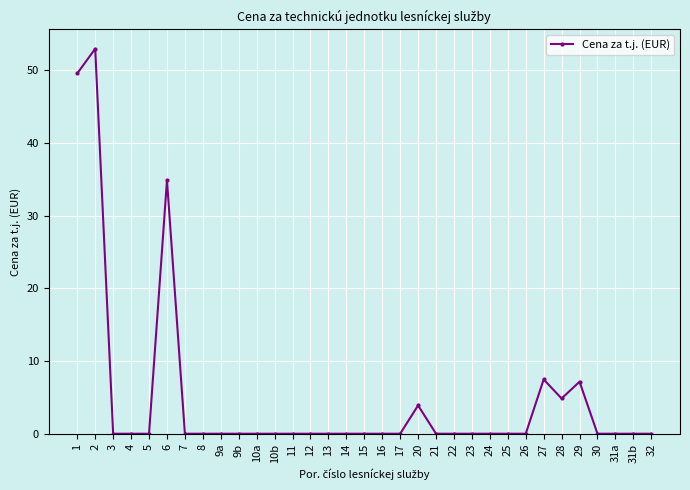

Reading left to right, transcribe all the data shown in this chart.

49.6	53.0	0.0	0.0	0.0	34.9	0.0	0.0	0.0	0.0	0.0	0.0	0.0	0.0	0.0	0.0	0.0	0.0	0.0	3.9	0.0	0.0	0.0	0.0	0.0	0.0	7.5	4.8	7.2	0.0	0.0	0.0	0.0